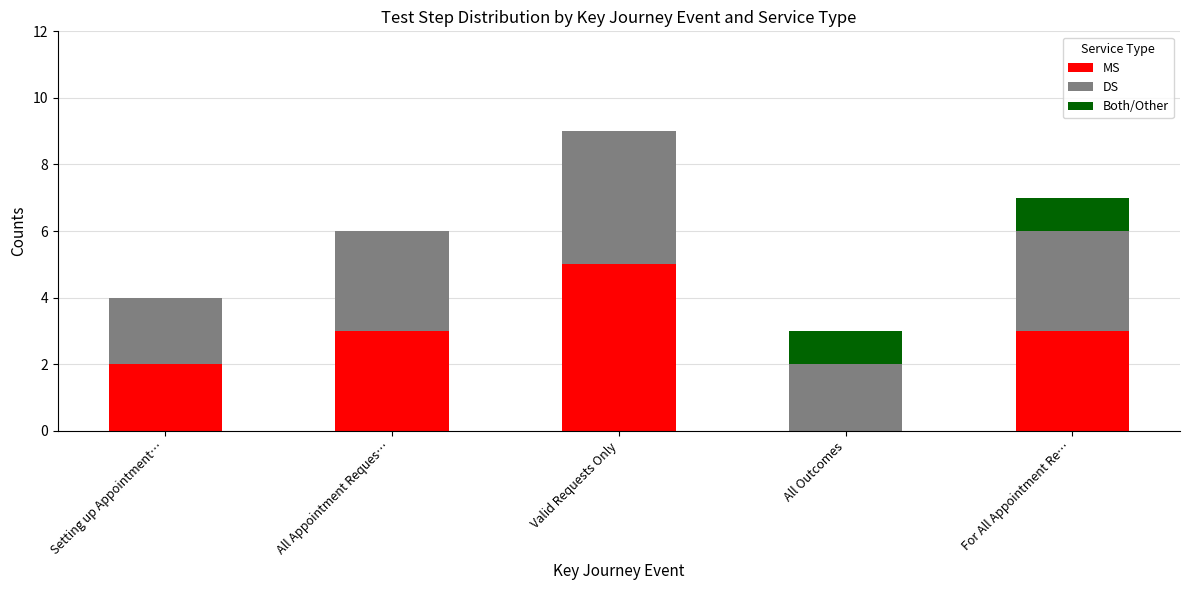

Reading left to right, what are the values for MS?

Setting up Appointment…=2	All Appointment Reques…=3	Valid Requests Only=5	All Outcomes=0	For All Appointment Re…=3